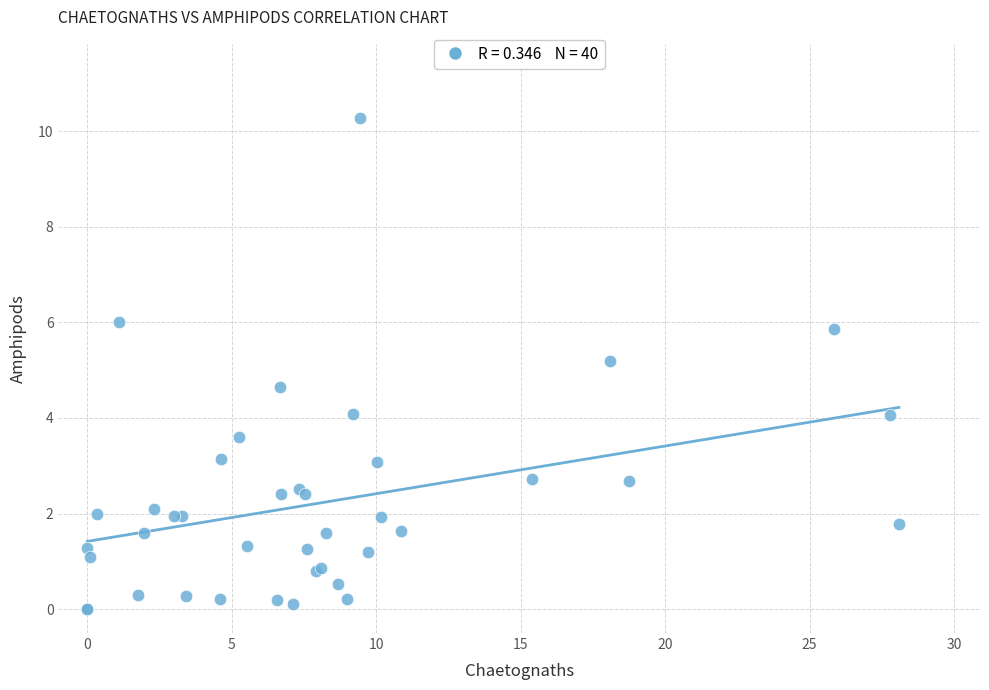

What Y value in the scatter plot is closest to 5?

5.2